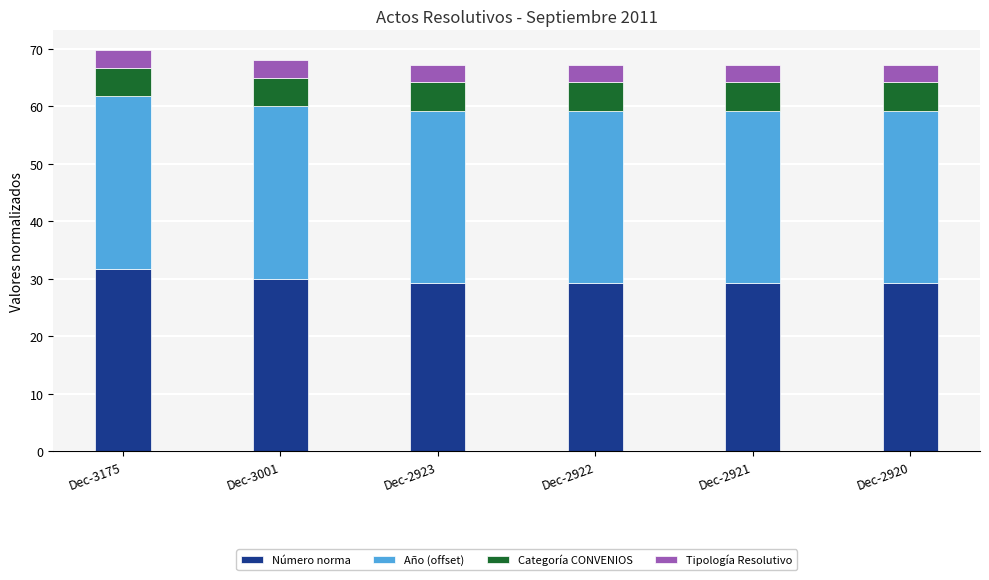

What is the total value across all series at Dec-3001?

68.0